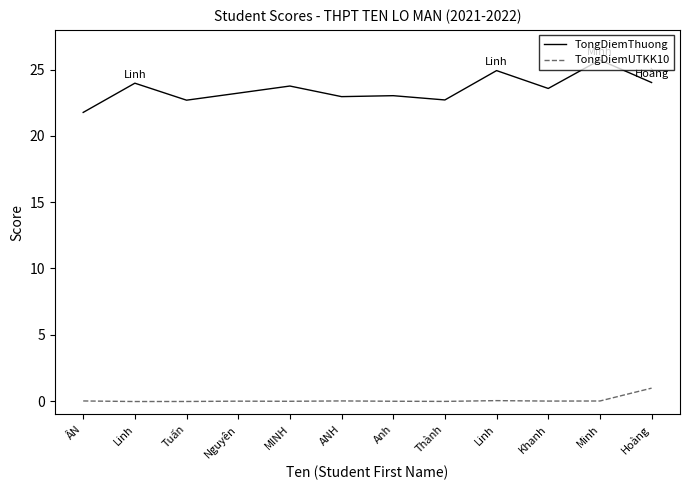

What are all the series names shown in the legend?

TongDiemThuong, TongDiemUTKK10